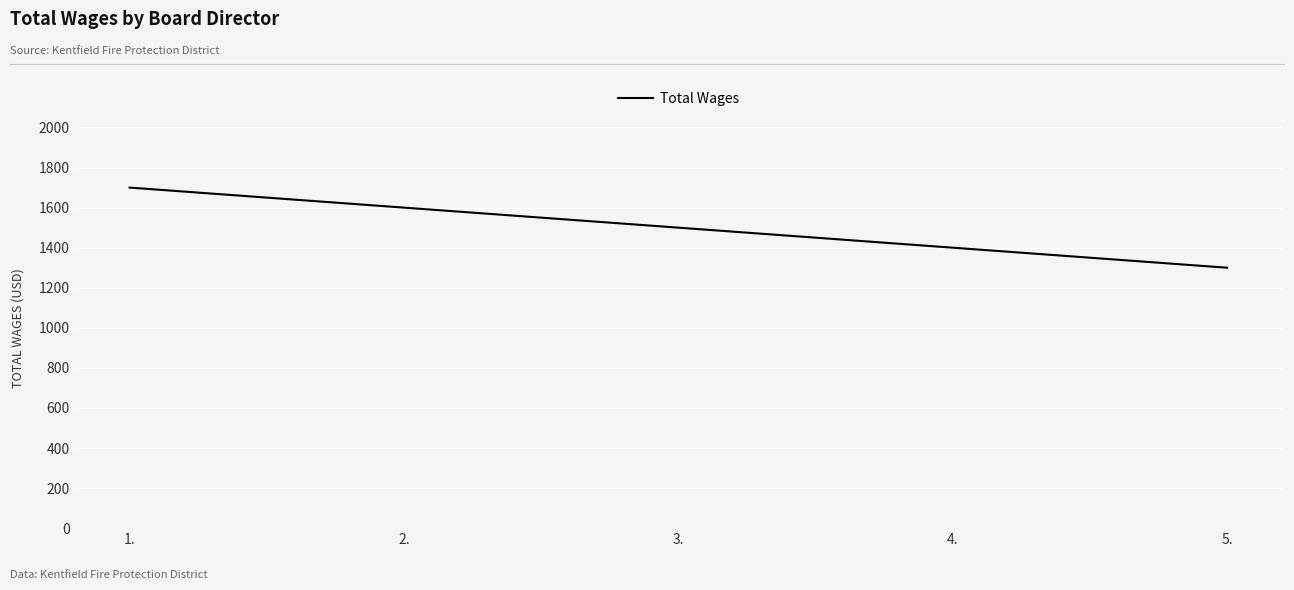

Which has a higher value, 1. or 2.?

1.